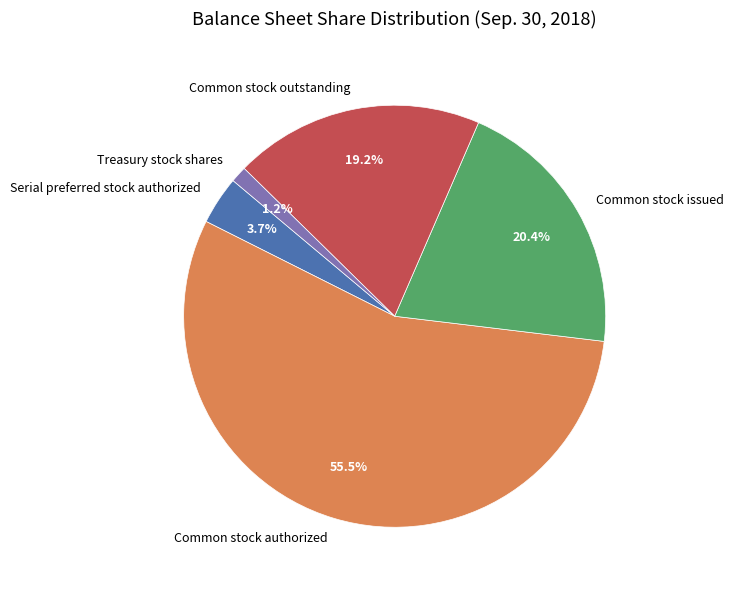

Rank the categories by value from highest to lowest.

Common stock authorized, Common stock issued, Common stock outstanding, Serial preferred stock authorized, Treasury stock shares